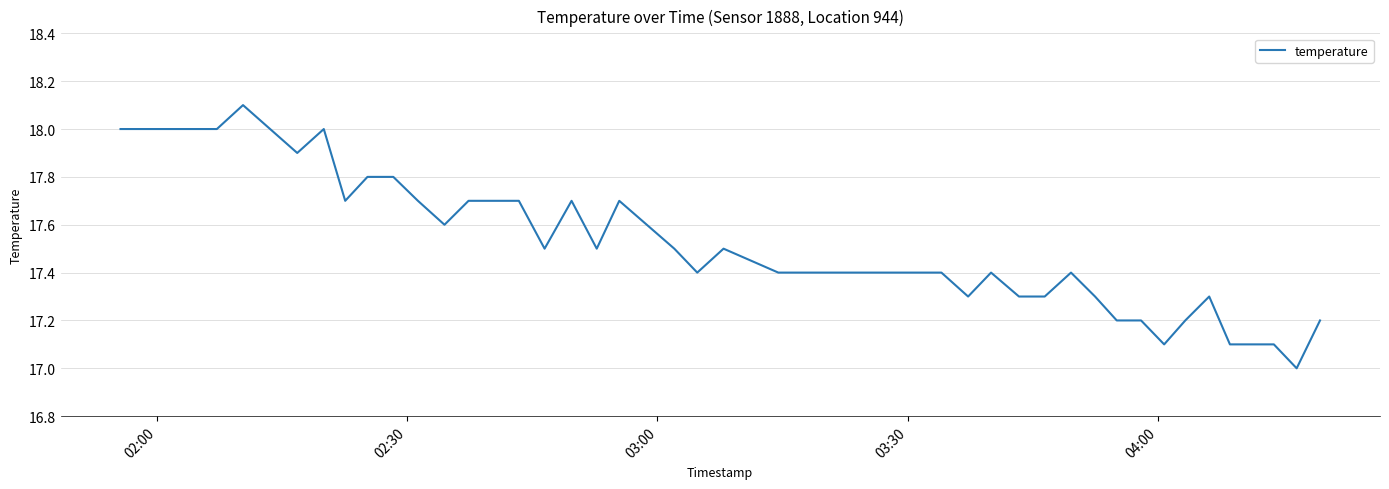

Reading right to left, extract all data points from this chart.

17.2	17.0	17.1	17.1	17.1	17.3	17.2	17.1	17.2	17.2	17.3	17.4	17.3	17.3	17.4	17.3	17.4	17.4	17.5	17.4	17.5	17.7	17.5	17.7	17.5	17.7	17.7	17.7	17.6	17.7	17.8	17.8	17.7	18.0	17.9	18.1	18.0	18.0	18.0	18.0